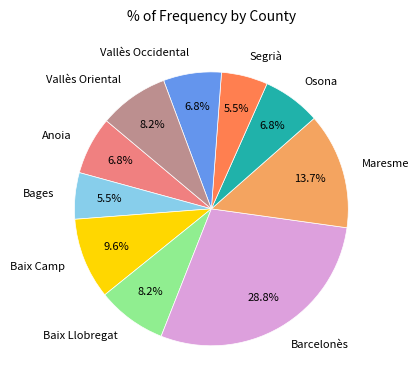

The Vallès Occidental slice represents 15% of the pie. True or false?

False